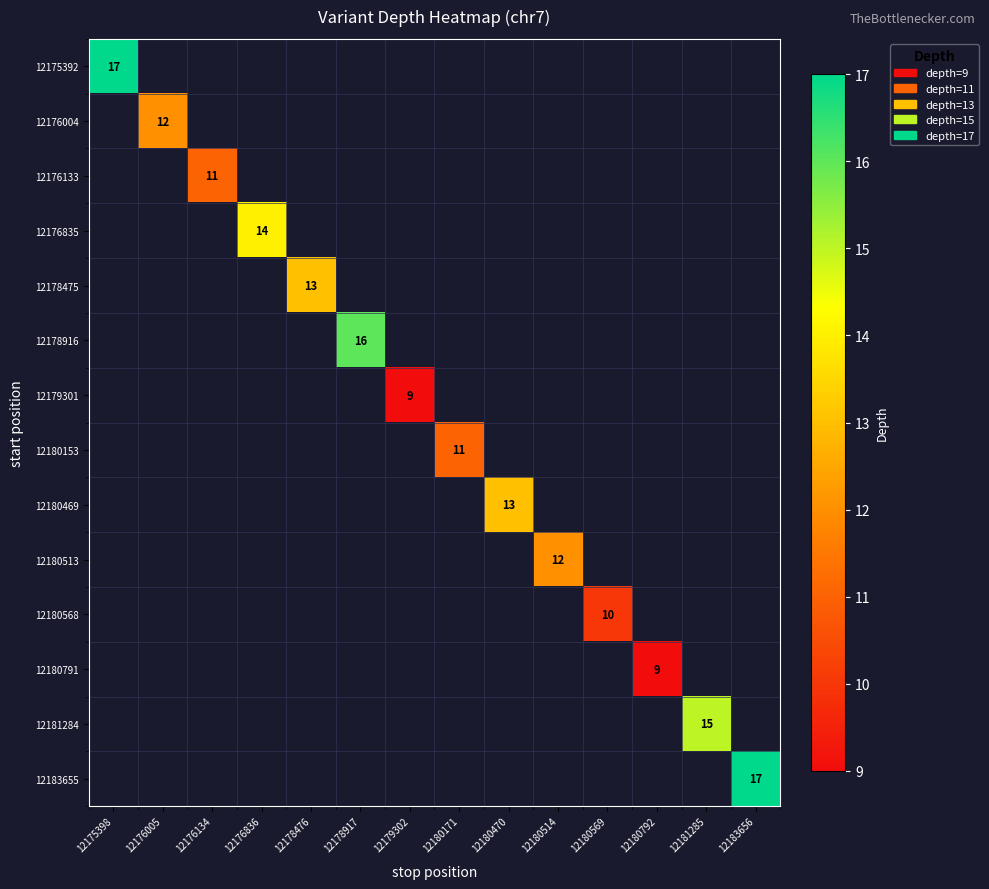

List the labels in order of 12176133 value, smallest first.

12175398, 12176005, 12176134, 12176836, 12178476, 12178917, 12179302, 12180171, 12180470, 12180514, 12180569, 12180792, 12181285, 12183656